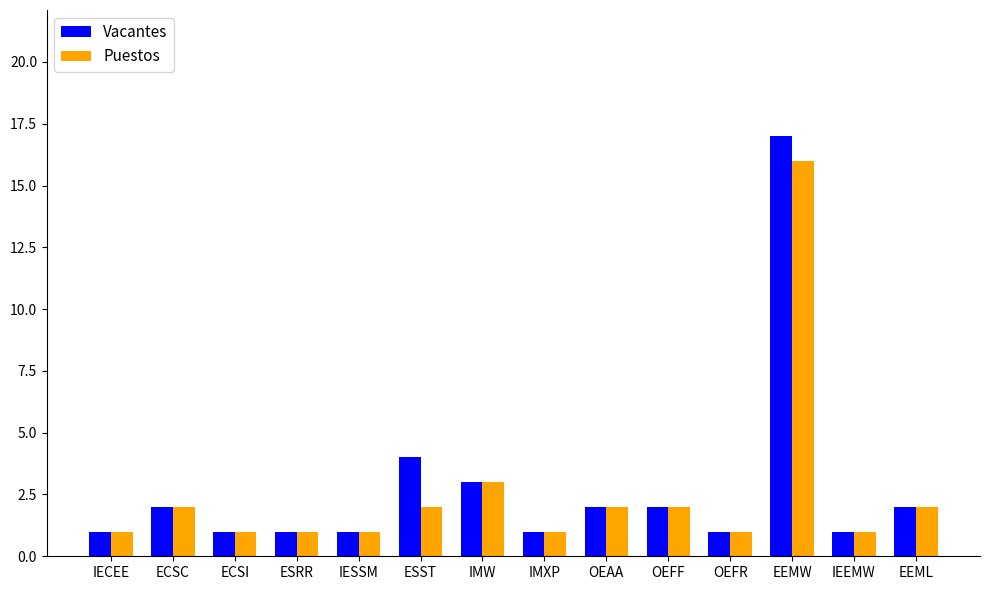

How many bars are there in total?

28